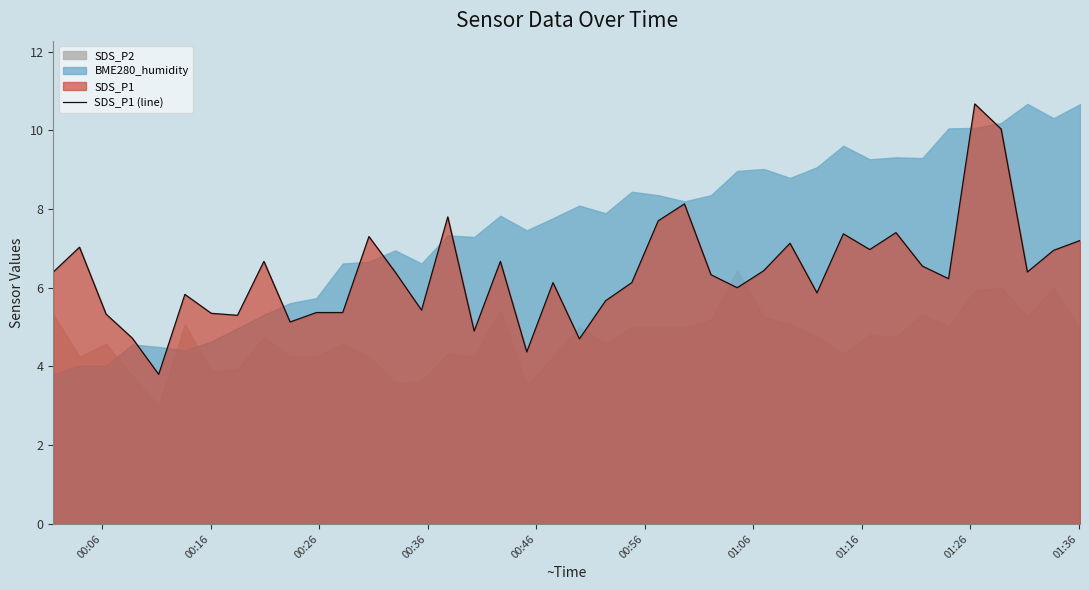

True or false: there are more than 0 points higher than both neighbors.

True